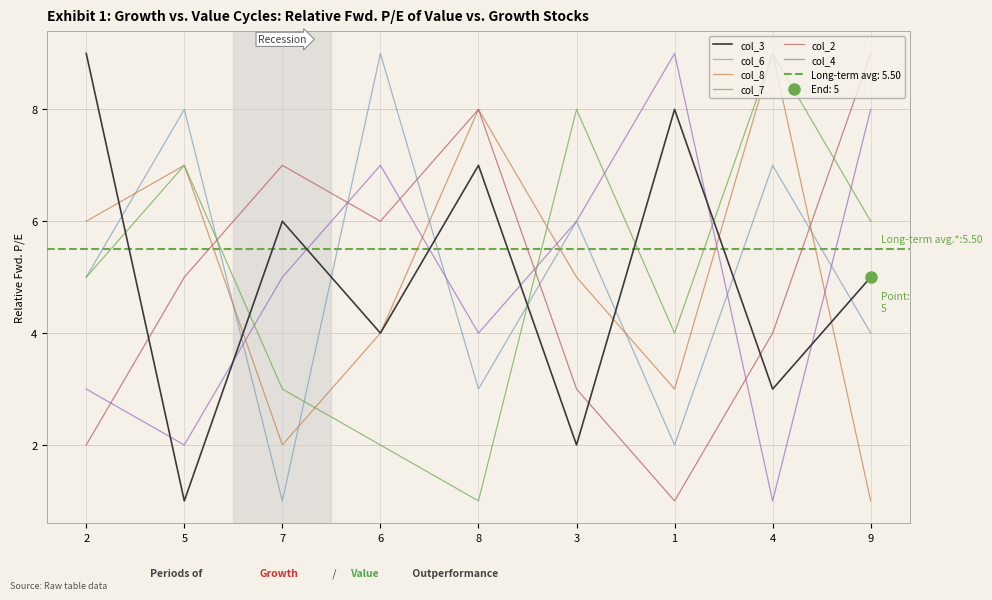

After their last crossing, which series has the higher values: col_3 or col_4?

col_4